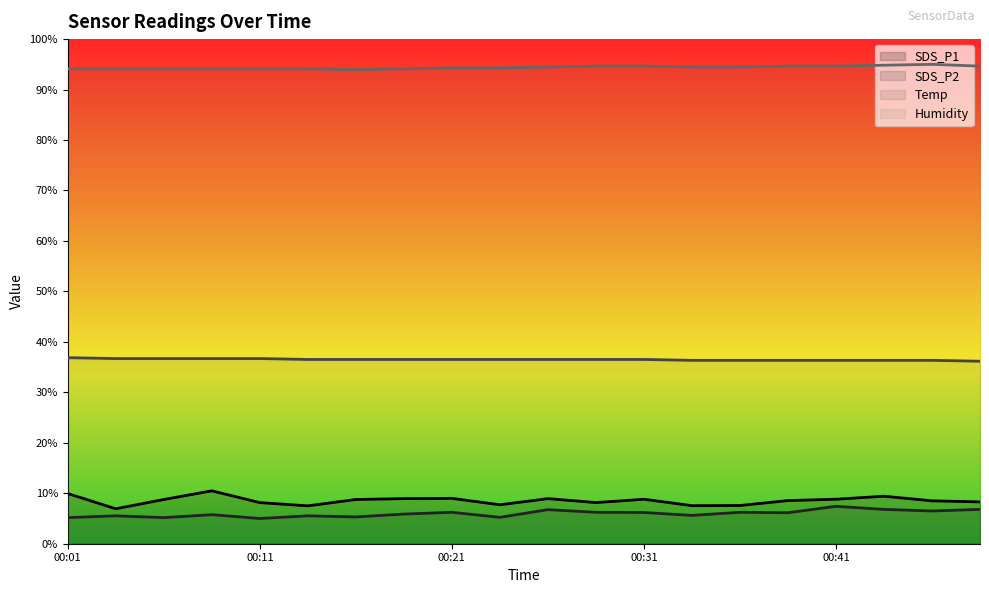

The Humidity series shows 42.9 at 00:38. True or false?

False